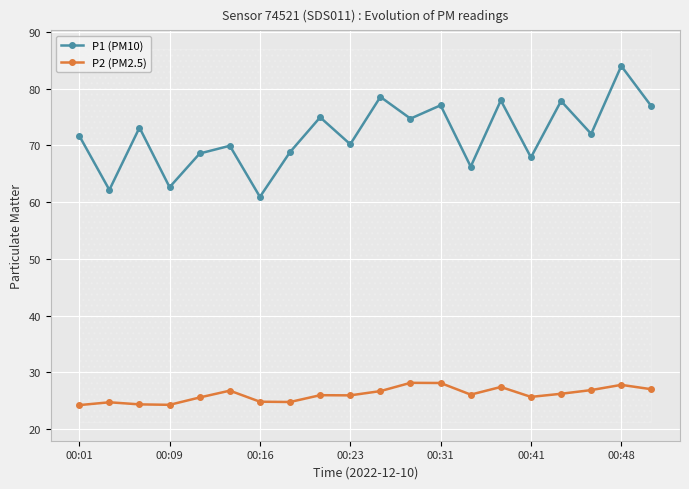

What is the sum of the P2 (PM2.5) values at 00:16 and 00:23?

50.7